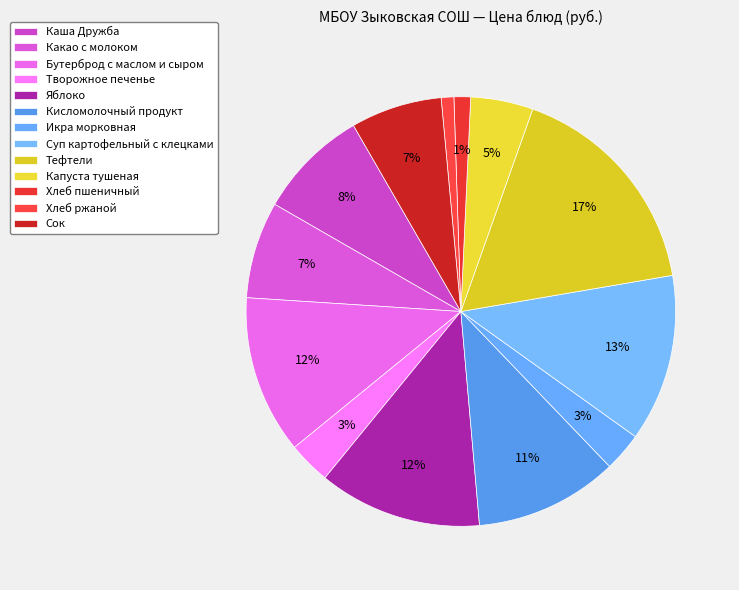

To the nearest percent, what is the difference between the Кисломолочный продукт and Суп картофельный с клецками slice percentages?

2%